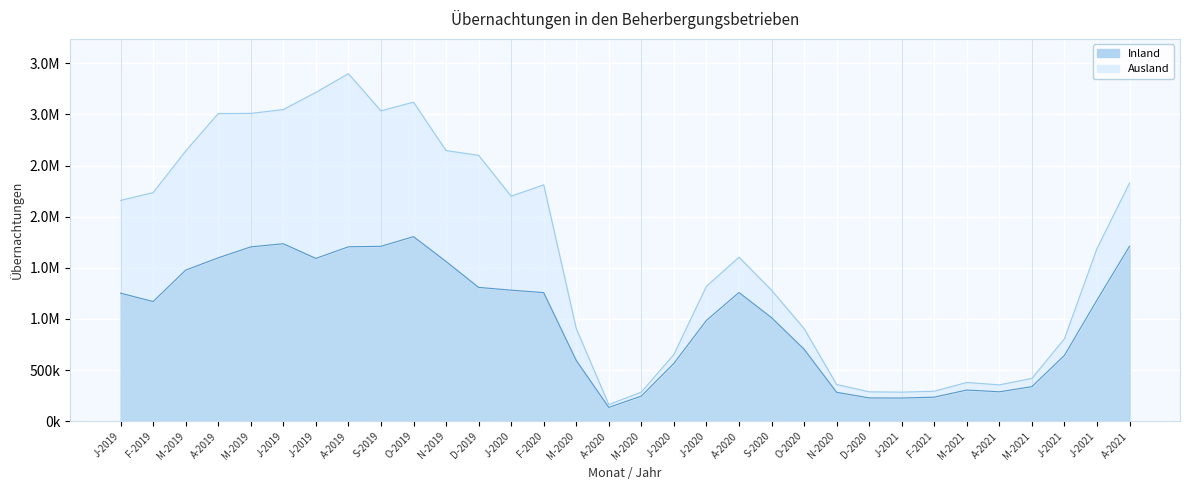

At which category does the data reach its first local peak?

J-2019